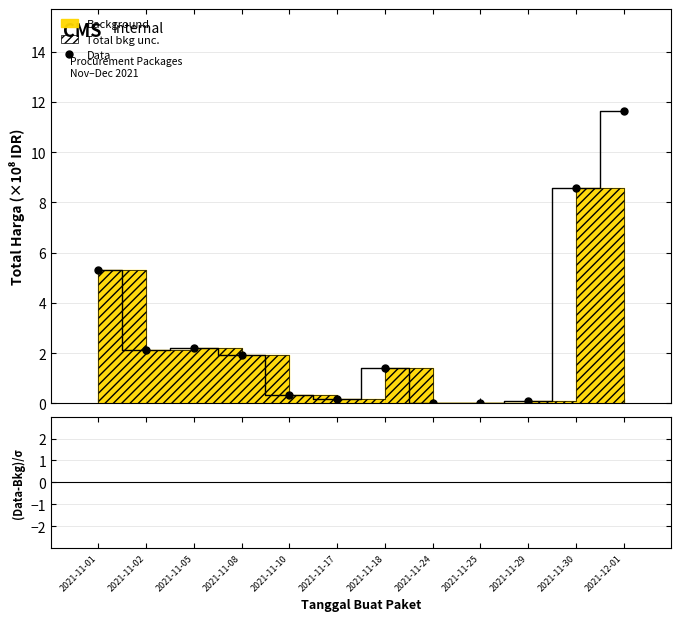

List the labels in order of value, smallest first.

2021-11-25, 2021-11-24, 2021-11-29, 2021-11-17, 2021-11-10, 2021-11-18, 2021-11-08, 2021-11-02, 2021-11-05, 2021-11-01, 2021-11-30, 2021-12-01